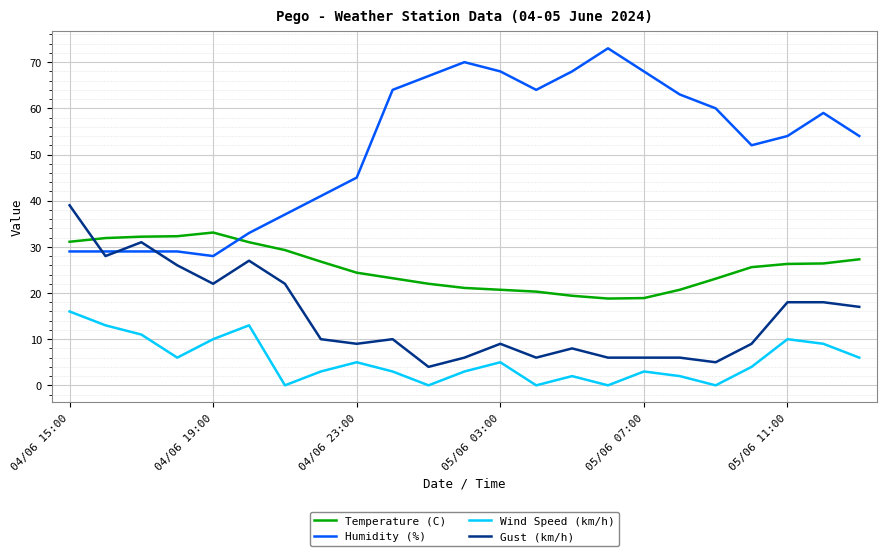

Does the chart have visible grid lines?

Yes